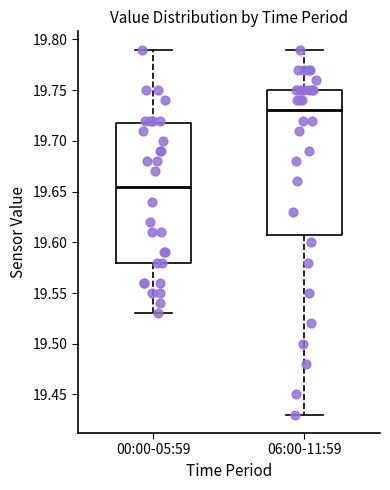

Where does the median line of the box for 06:00-11:59 sit on the y-axis? The values are not printed on the chart, so give them approximately, as read against the axis.

19.730